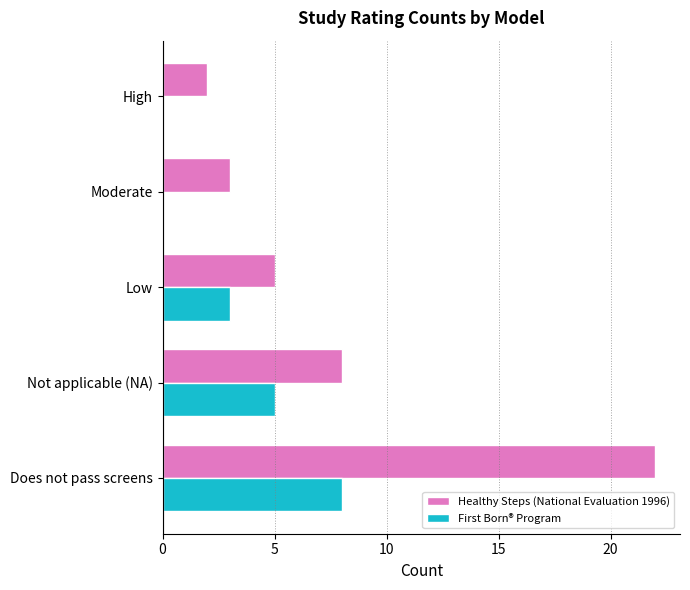

The Healthy Steps (National Evaluation 1996) series shows 15 at Does not pass screens. True or false?

False